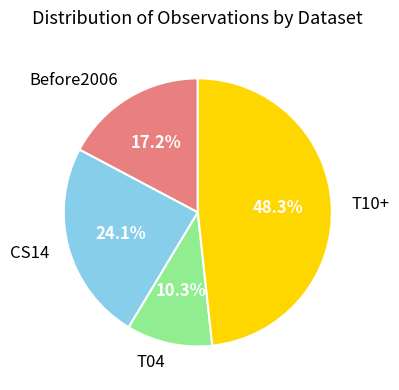

What percentage is the CS14 slice, to the nearest percent?

24%